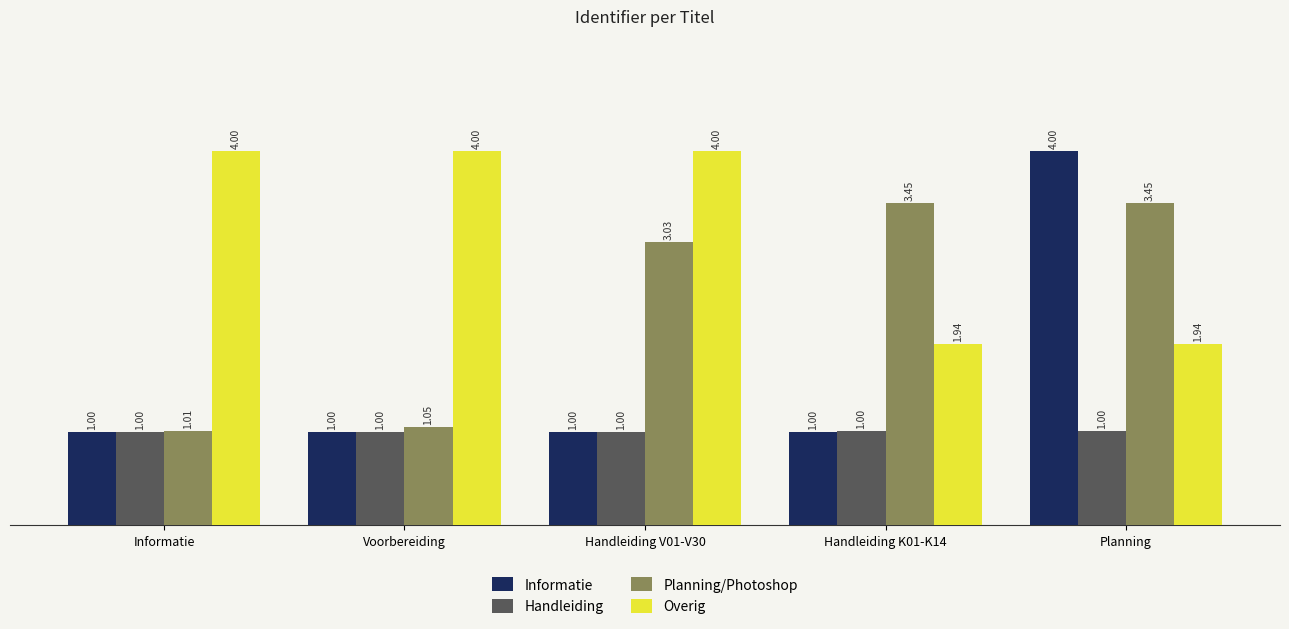

What is the label of the 2nd bar from the right?

Handleiding K01-K14